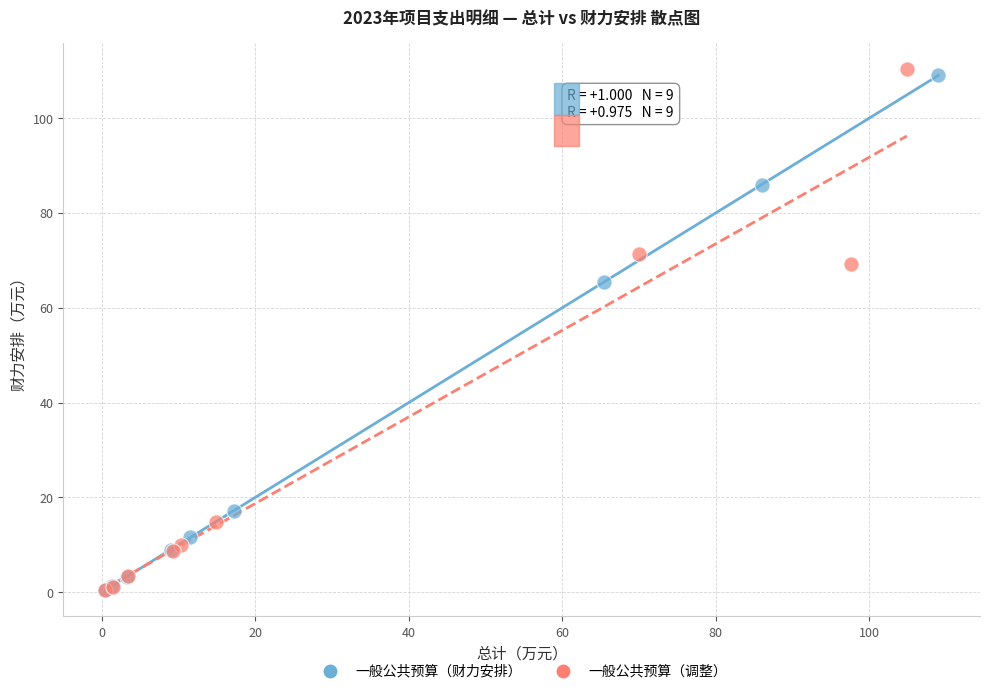

Which series has the widest spread of Y values?

一般公共预算（调整）